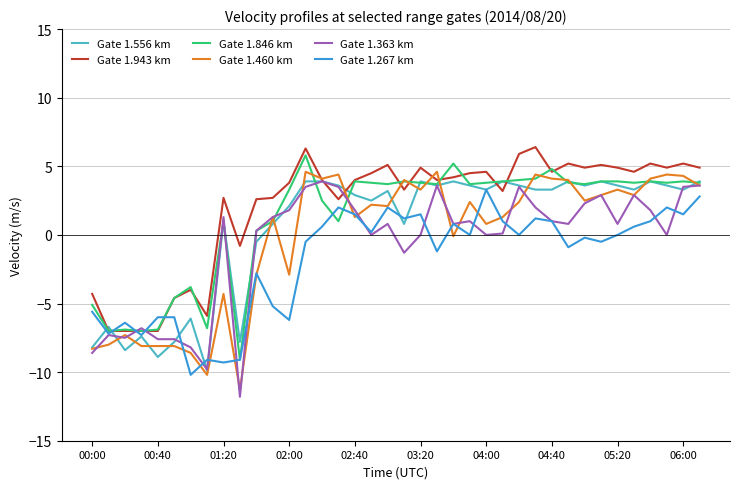

Which series ends up on top after the final intersection of Gate 1.267 km and Gate 1.846 km?

Gate 1.846 km